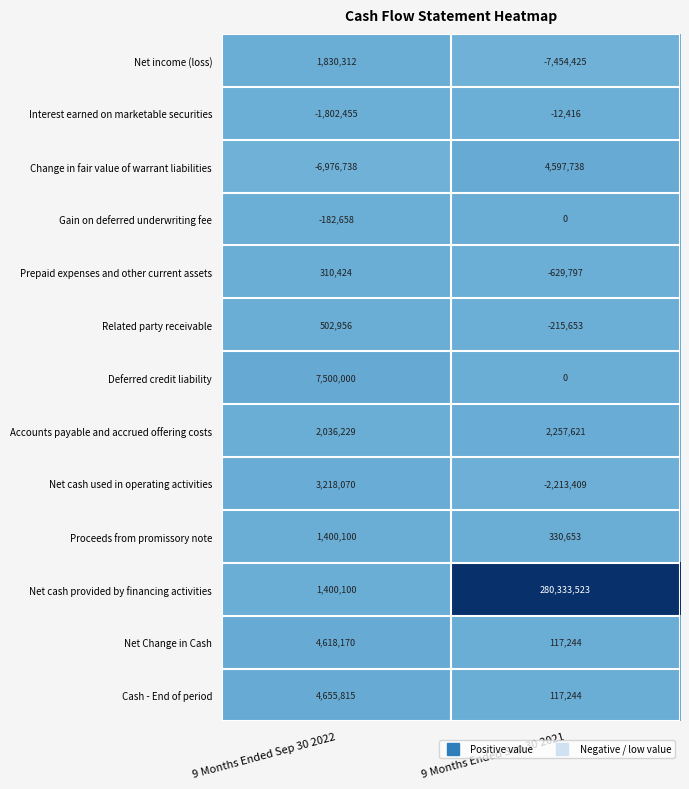

What is the total value across all series at 9 Months Ended Sep 30 2022?

18510325